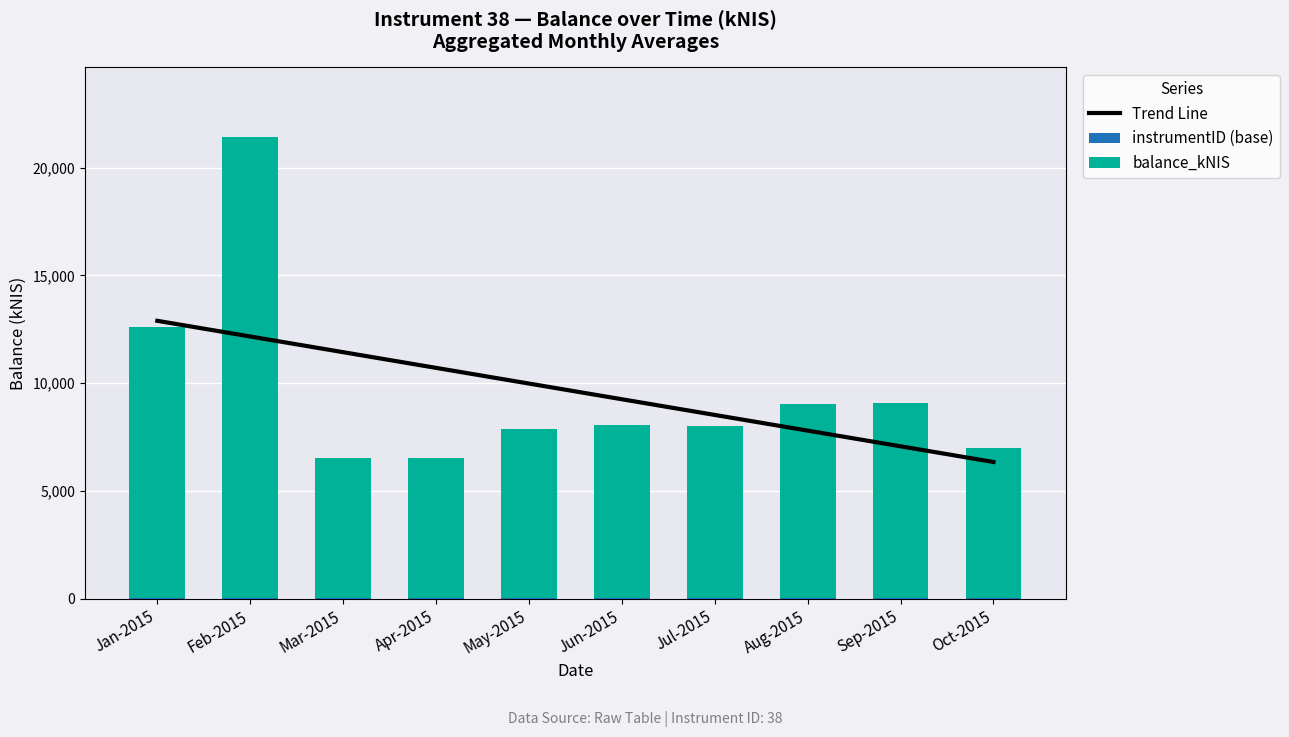

What is the total value across all series at Jan-2015?

25528.7